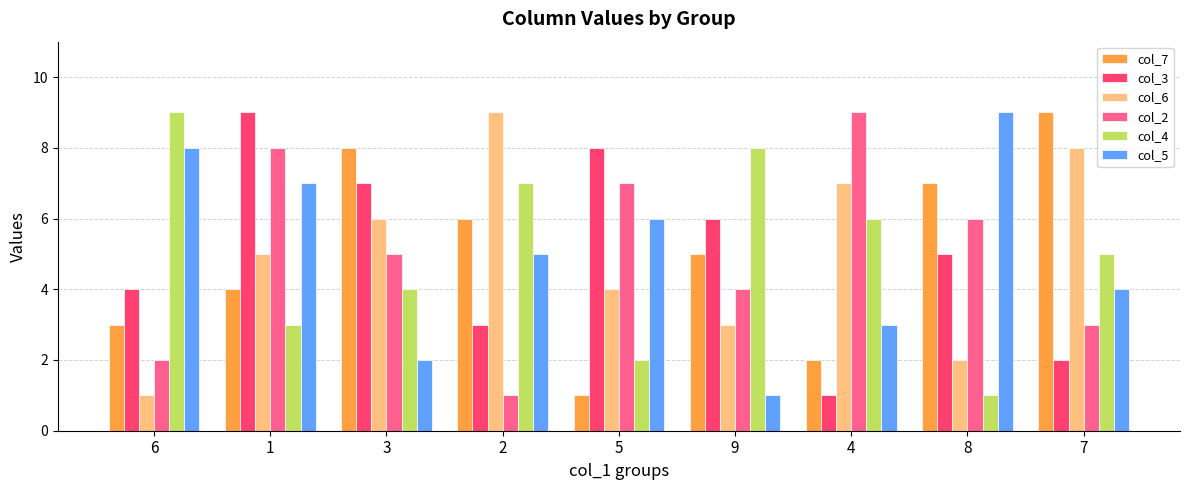

Count the number of categories in the chart.

9